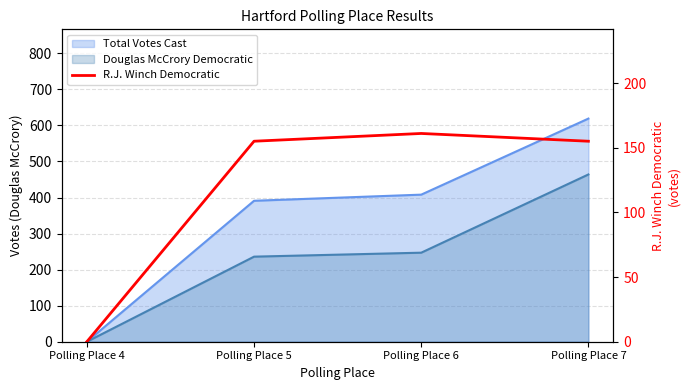

How many interior local peaks (higher than both neighbors) does the data have?

1